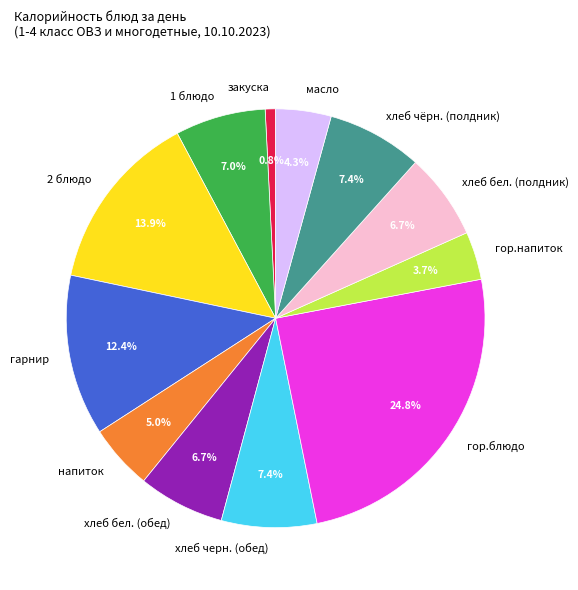

What percentage is the хлеб бел. (полдник) slice, to the nearest percent?

7%